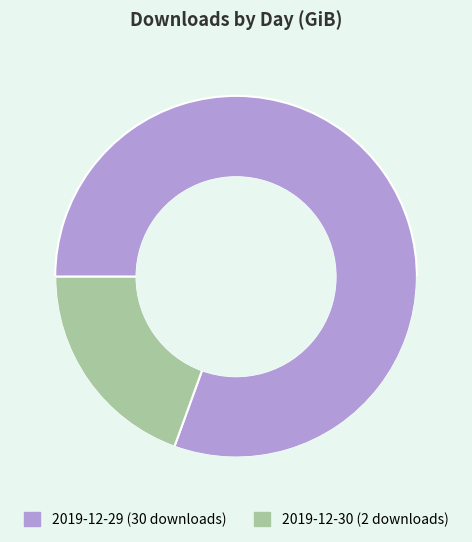

Which has a higher value, 2019-12-30 (2 downloads) or 2019-12-29 (30 downloads)?

2019-12-29 (30 downloads)